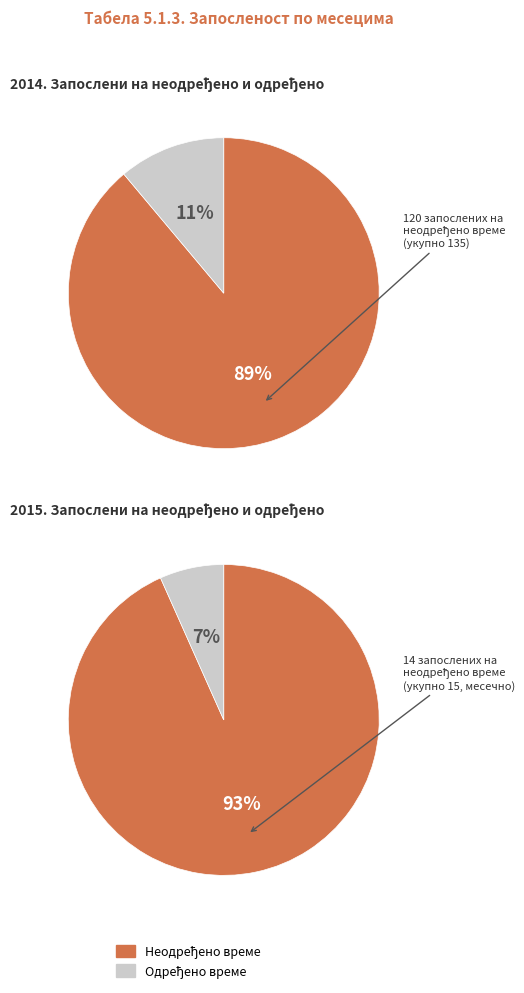

How many segments does this pie chart have?

2